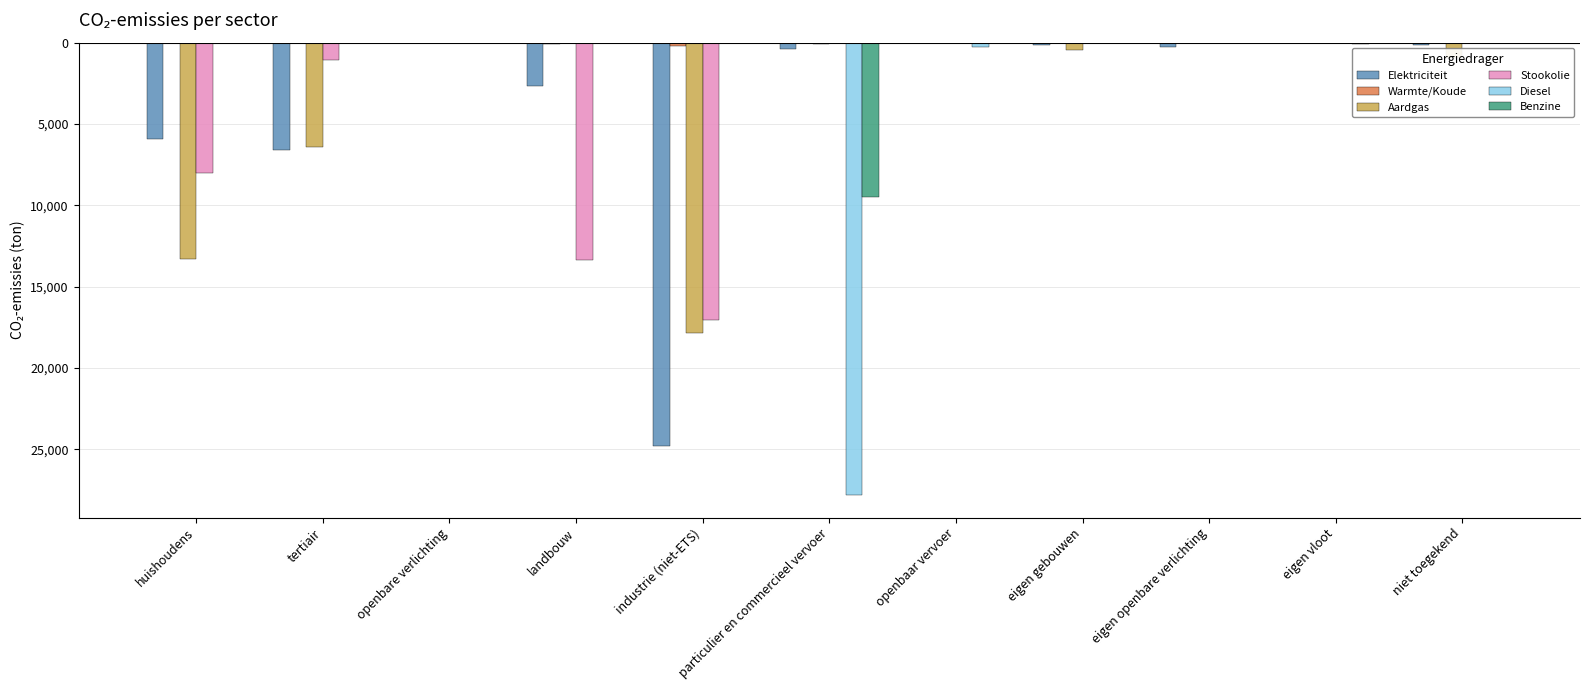

Rank the categories by Warmte/Koude value from highest to lowest.

tertiair, openbare verlichting, particulier en commercieel vervoer, openbaar vervoer, eigen gebouwen, eigen openbare verlichting, eigen vloot, niet toegekend, huishoudens, landbouw, industrie (niet-ETS)